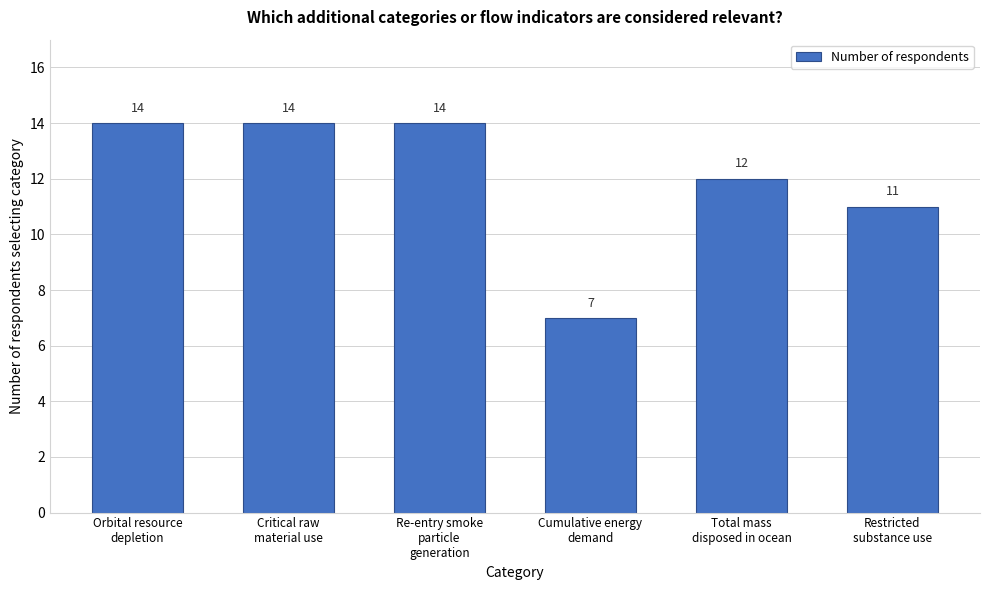

Reading left to right, transcribe all the data shown in this chart.

14	14	14	7	12	11